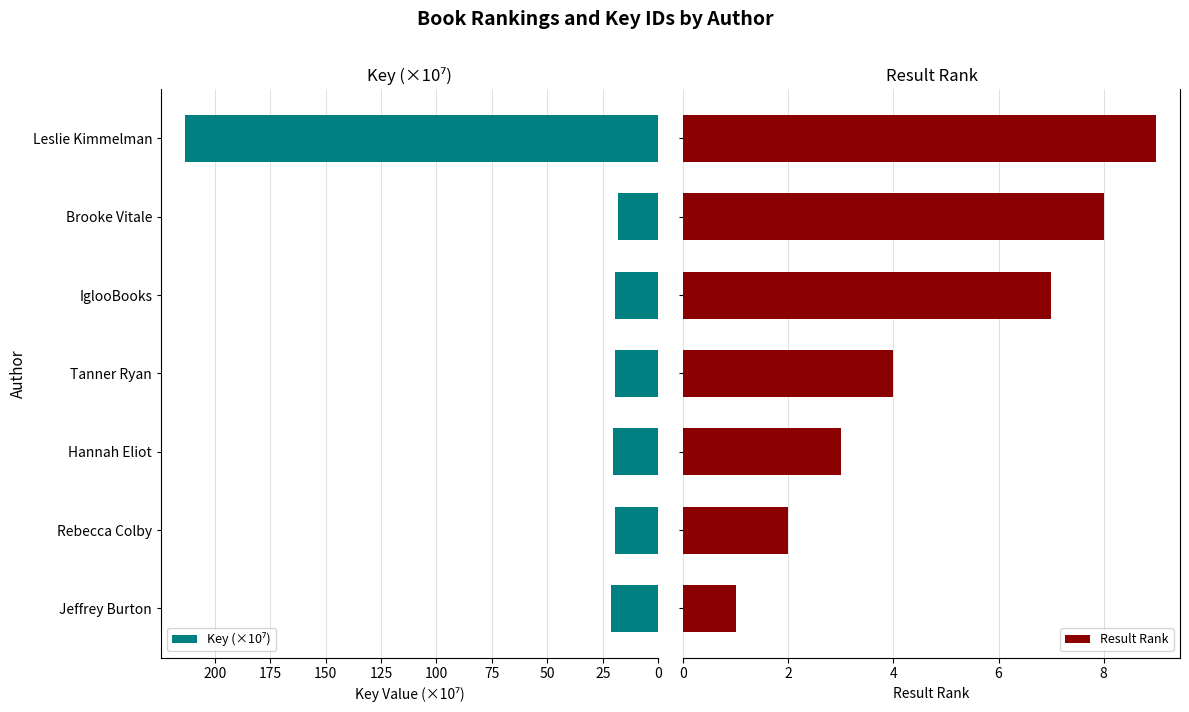

What is the maximum value for Result Rank?

9